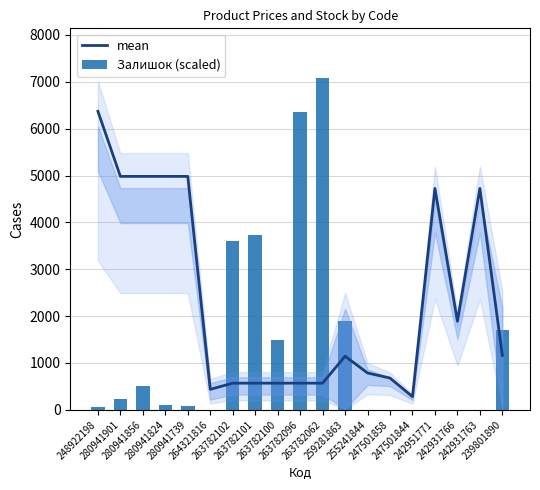

At which label does Залишок (scaled) reach its peak?

263782062